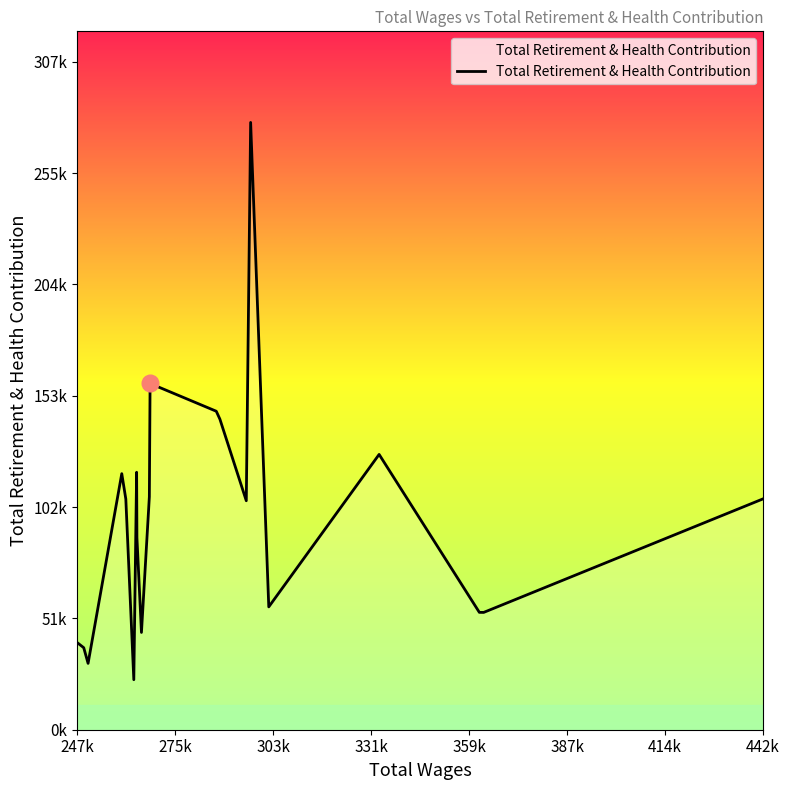

What is the greatest value displayed?

279231